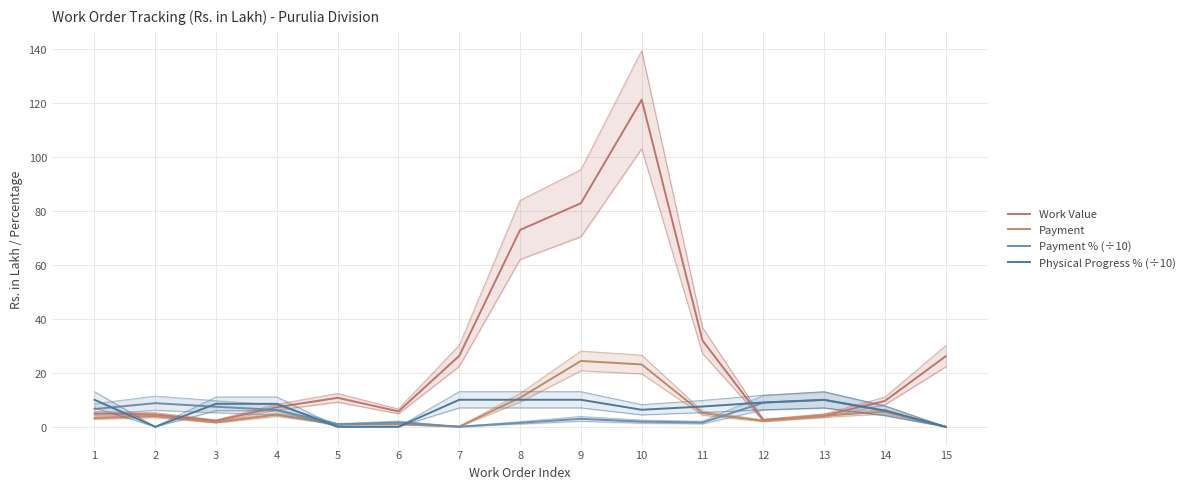

The Payment % (÷10) series shows 8.7 at 4. True or false?

False